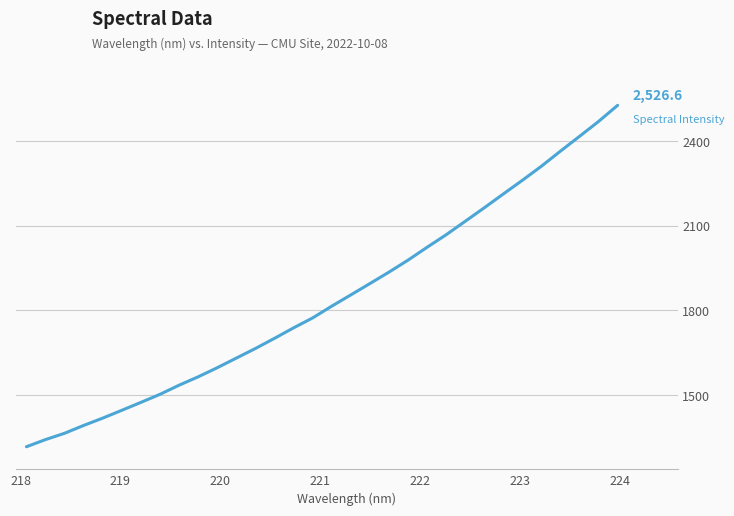

What is the smallest value displayed?

1317.3